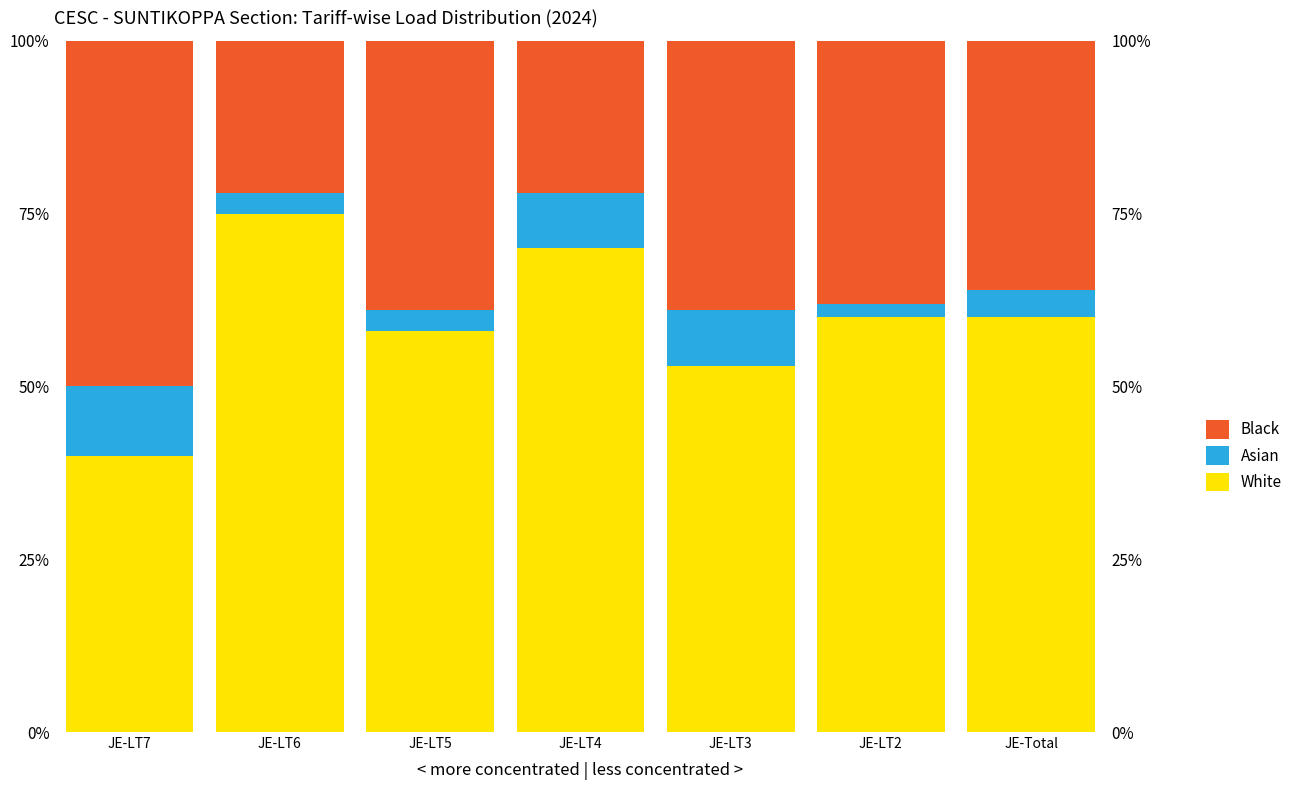

What is the label of the 4th bar from the right?

JE-LT4